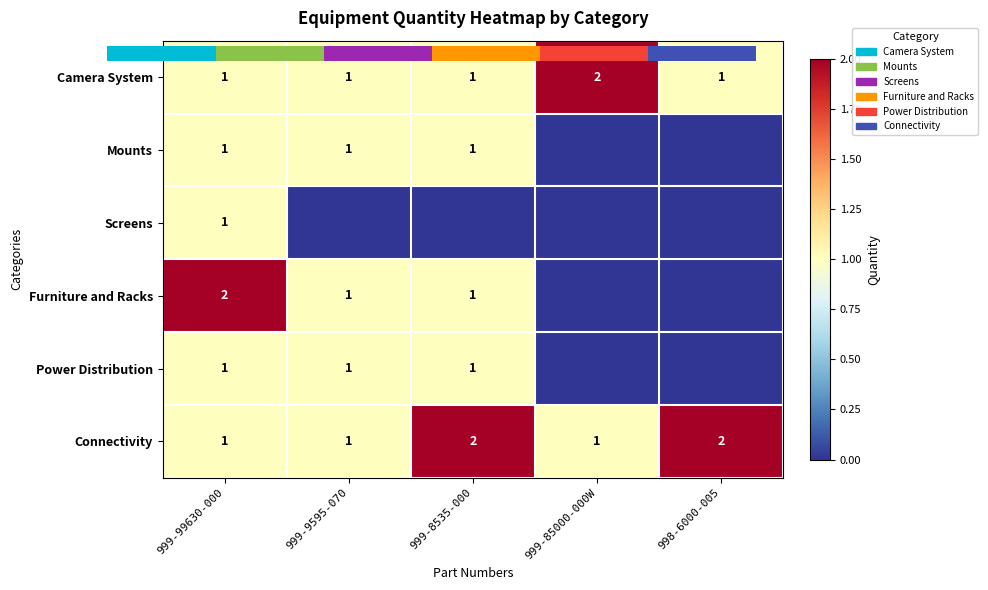

What is the greatest value displayed?

2